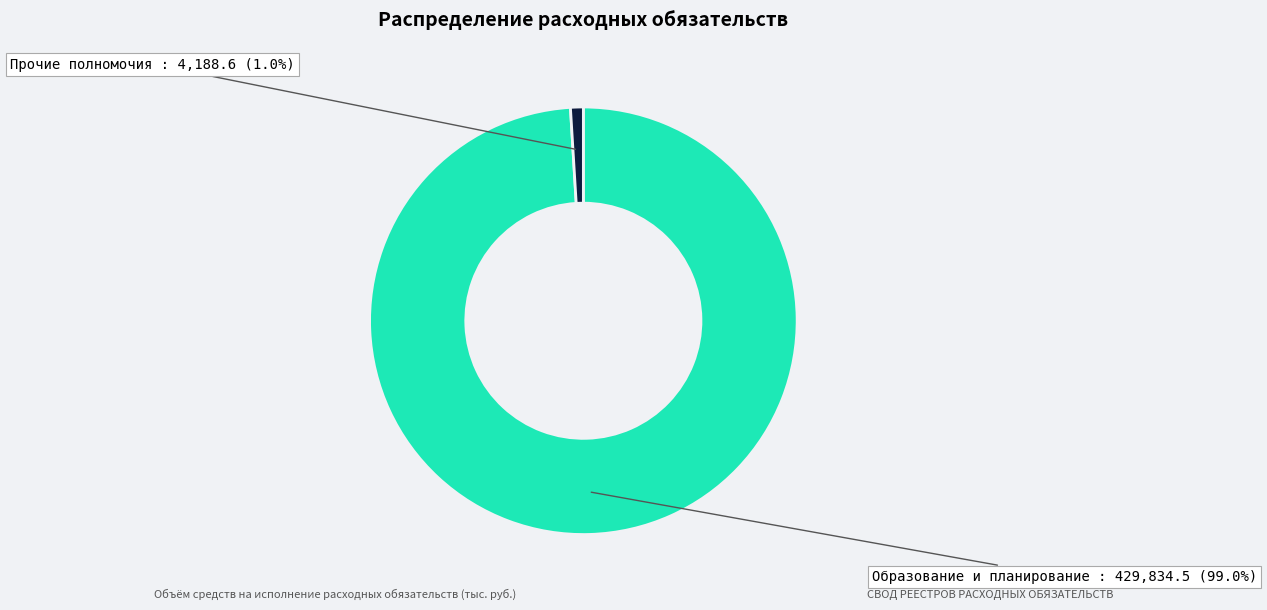

Is there a majority slice in this chart?

Yes